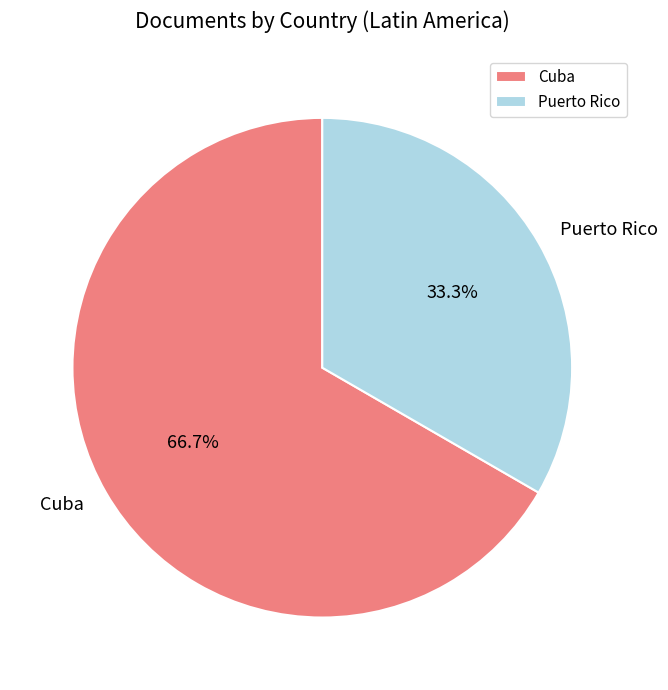

To the nearest percent, what portion does Cuba represent?

67%